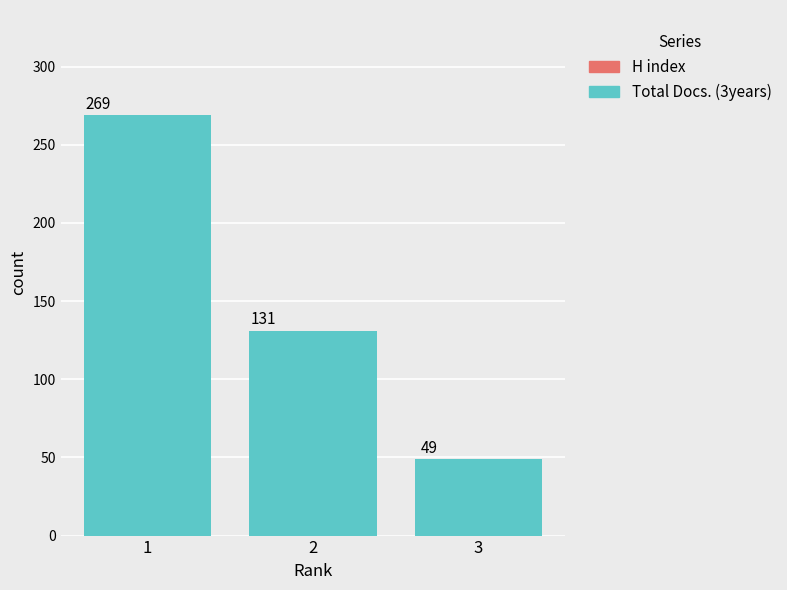

How many Total Docs. (3years) values are between 49 and 269?

3